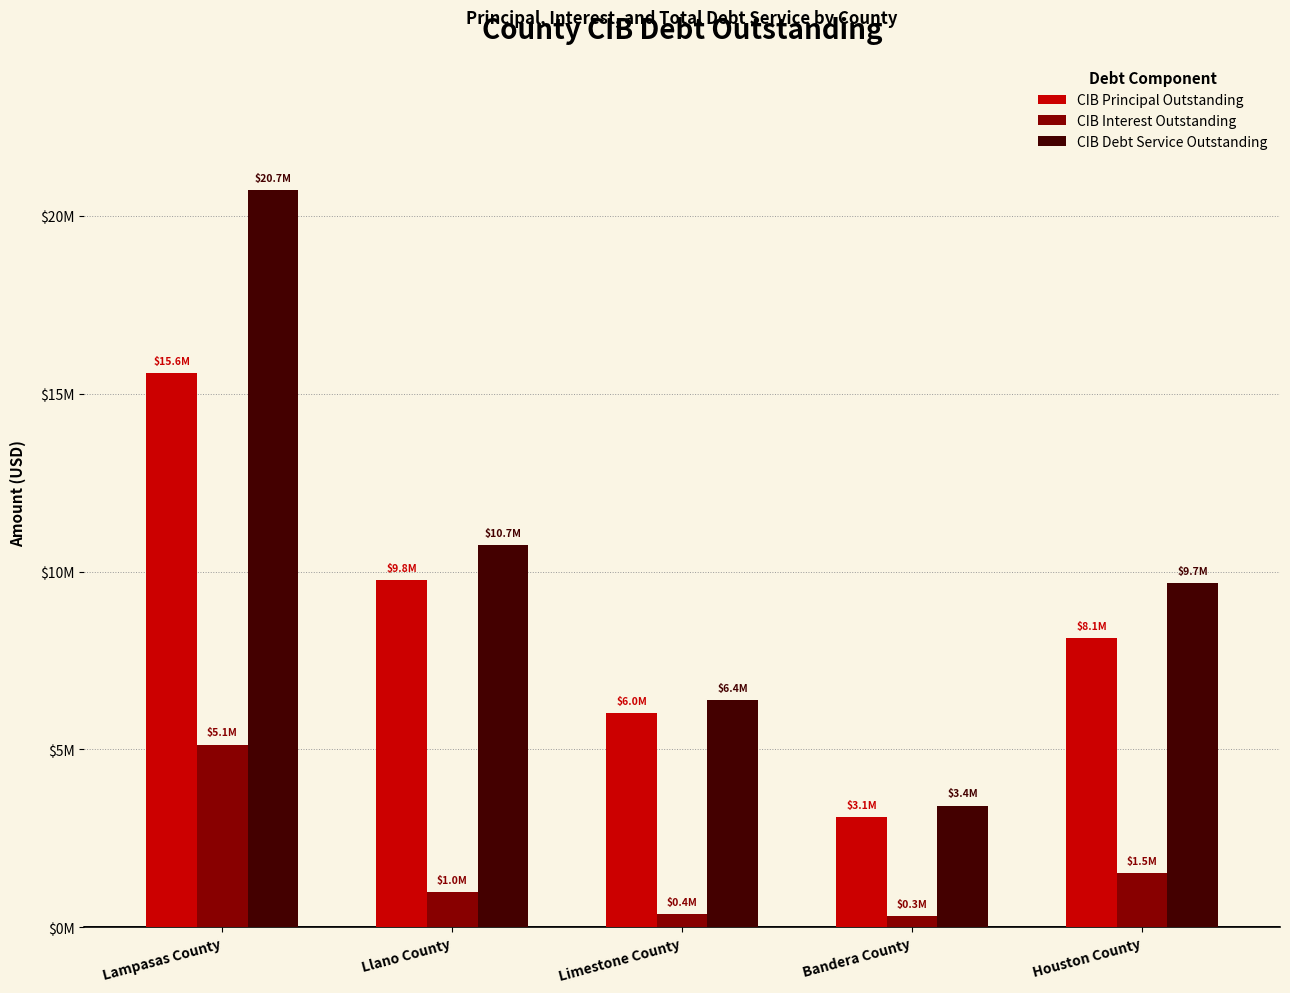

Are the bars grouped side by side (vs. stacked)?

Yes